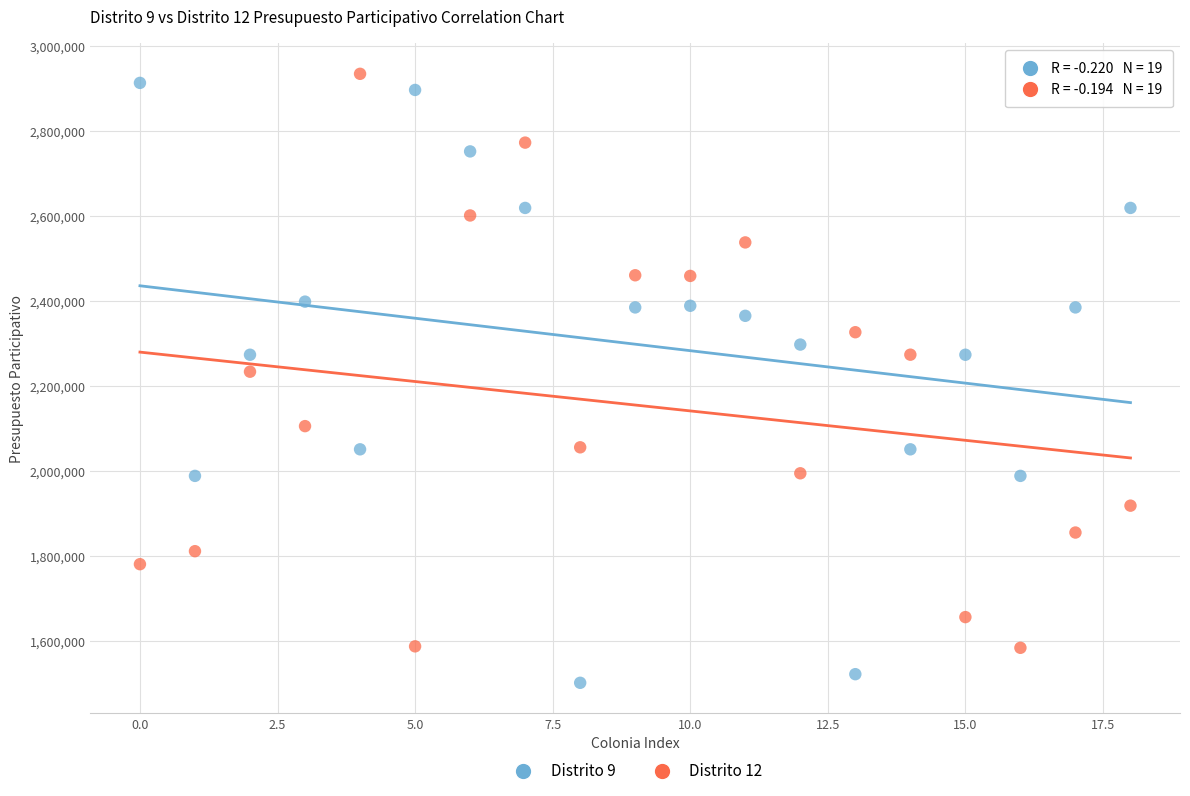

Which series contains the lowest Y value?

Distrito 9